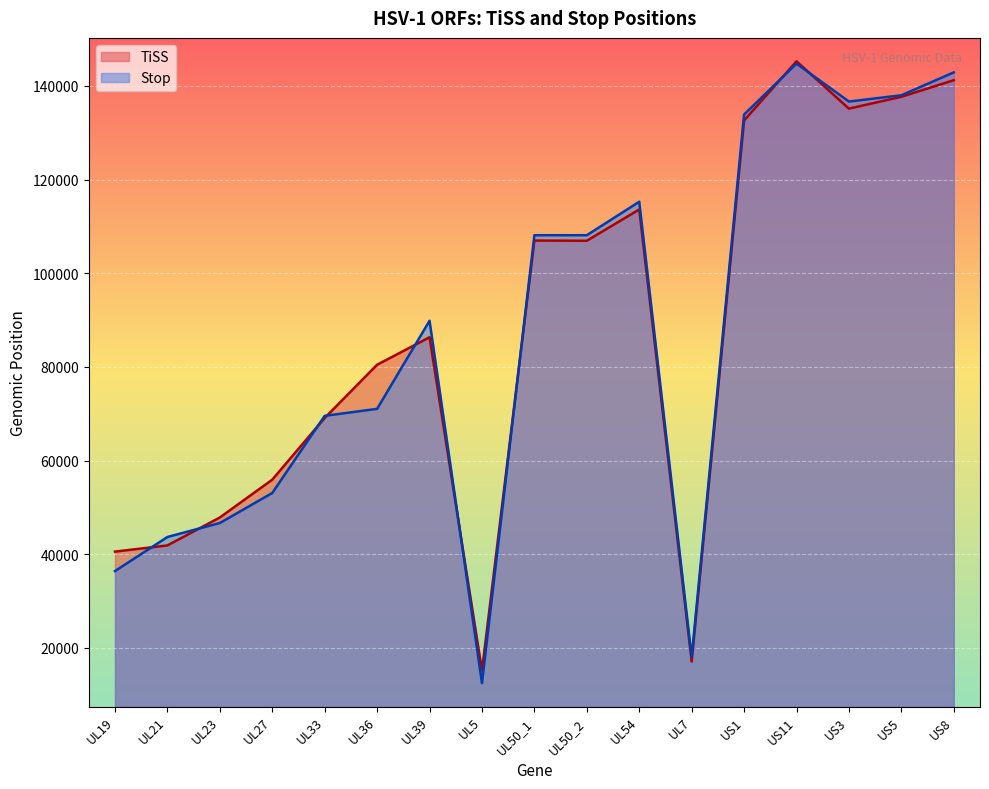

Rank the series by their maximum value, from lowest to highest.

Stop, TiSS